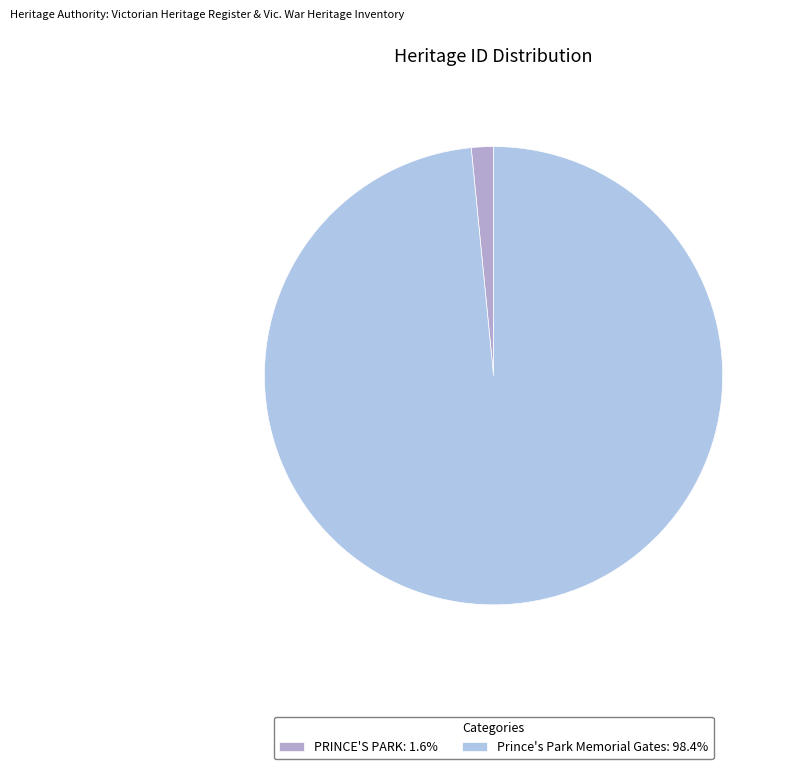

Rank the categories by value from highest to lowest.

Prince's Park Memorial Gates, PRINCE'S PARK